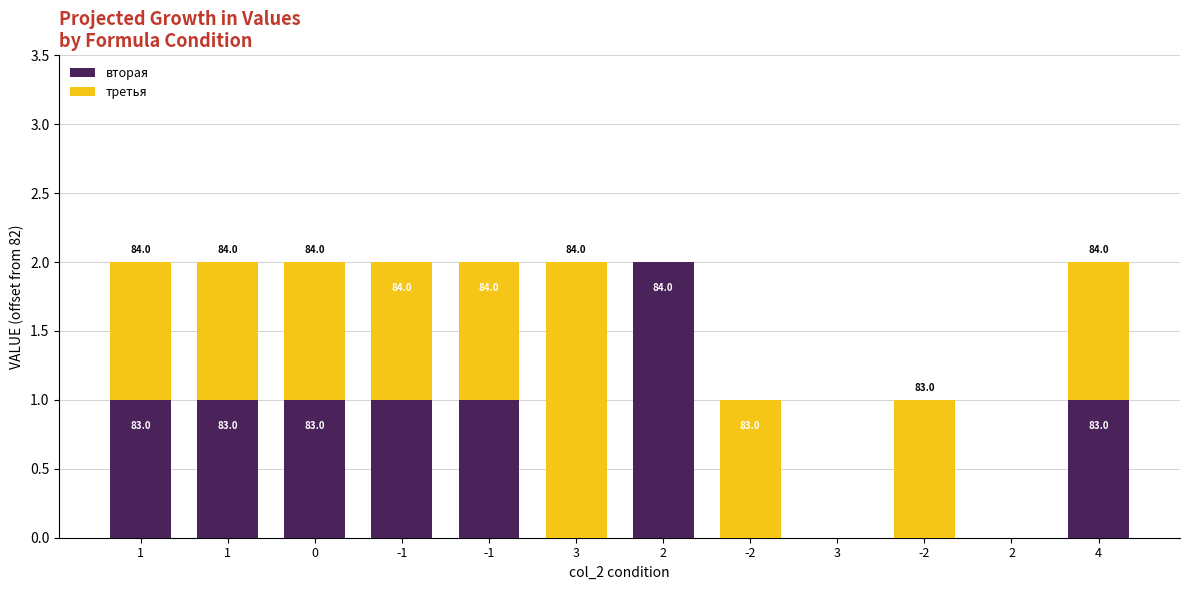

Which category has the lowest value across all series?

-1